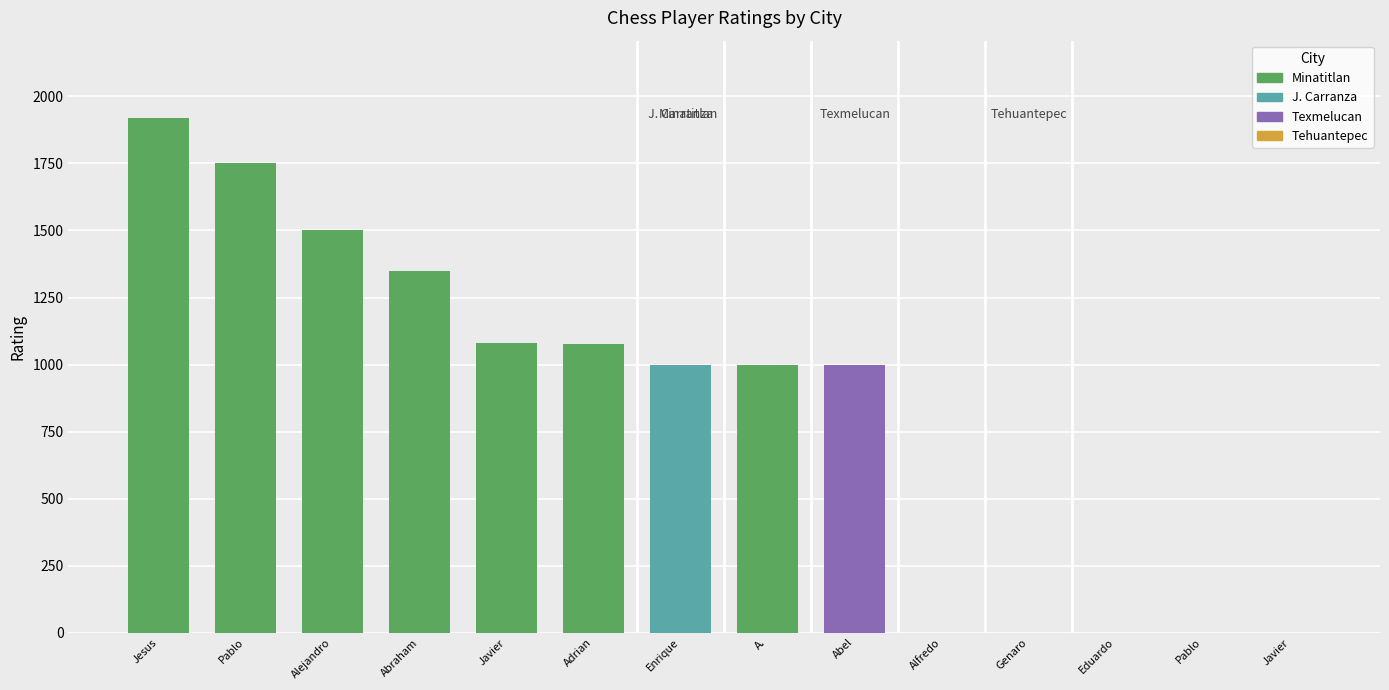

Reading left to right, extract all data points from this chart.

1920	1751	1500	1349	1081	1077	1000	1000	1000	0	0	0	0	0